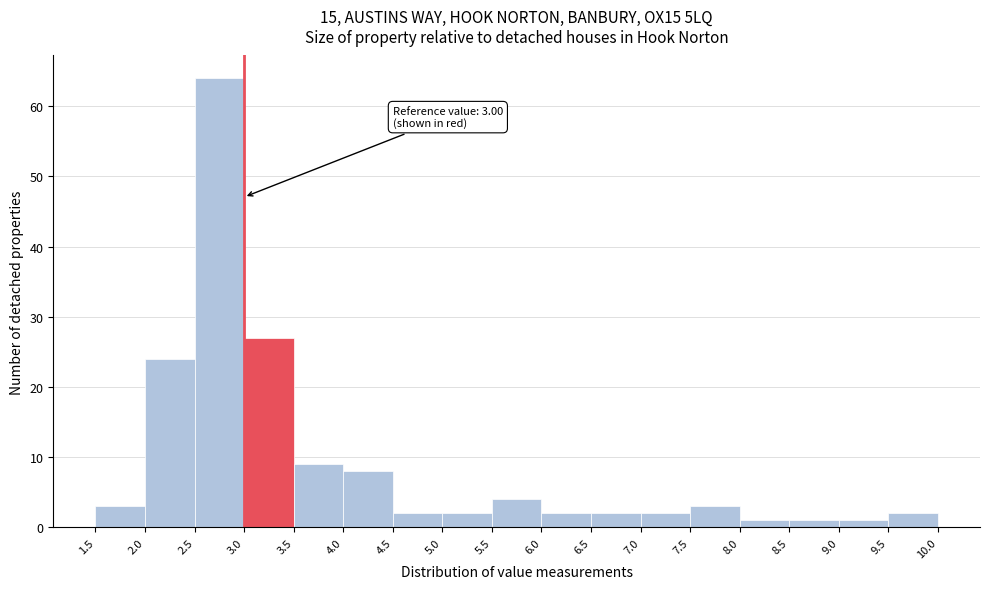

Which range on the x-axis has the tallest bar?

2.5 to 3.0